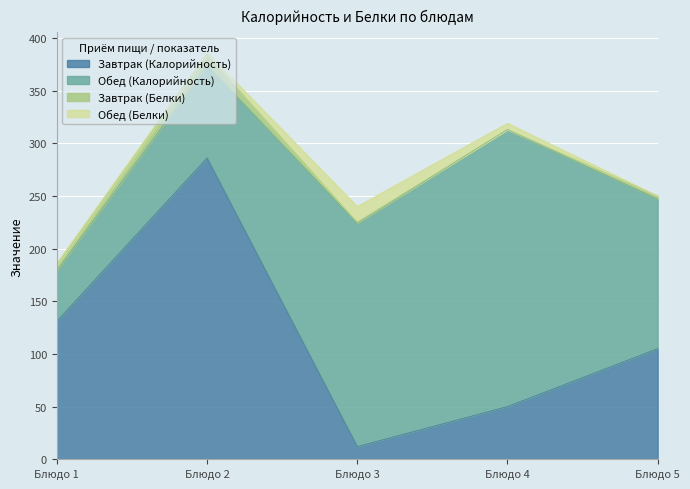

The value of Обед (Белки) at Блюдо 2 is 2.8. True or false?

False